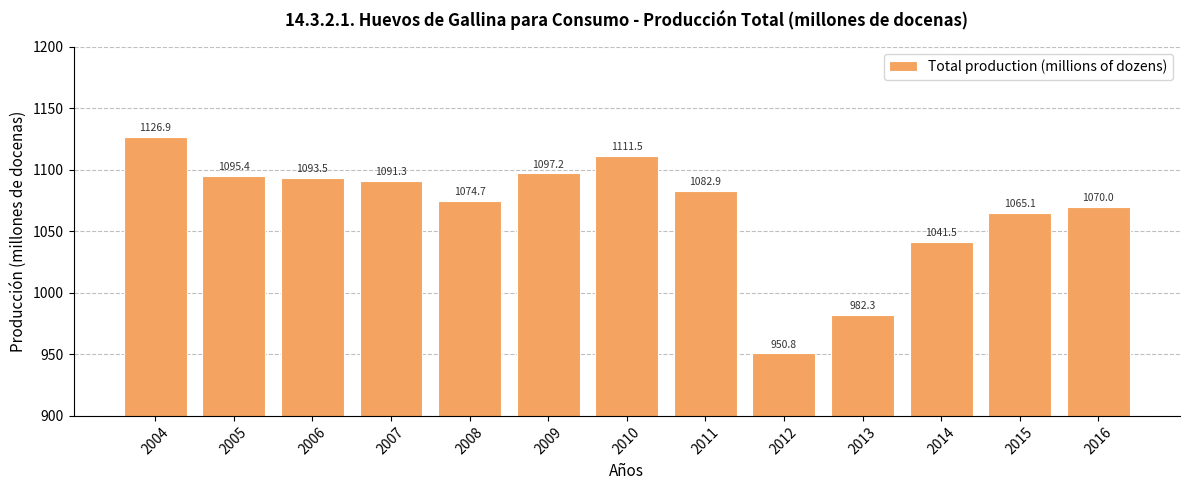

Where is the data nearest to the value 1038?

2014